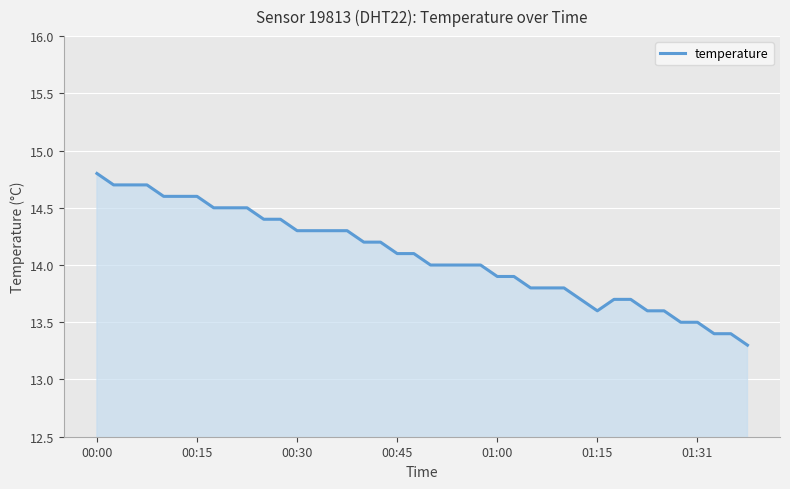

What is the smallest value displayed?

13.3